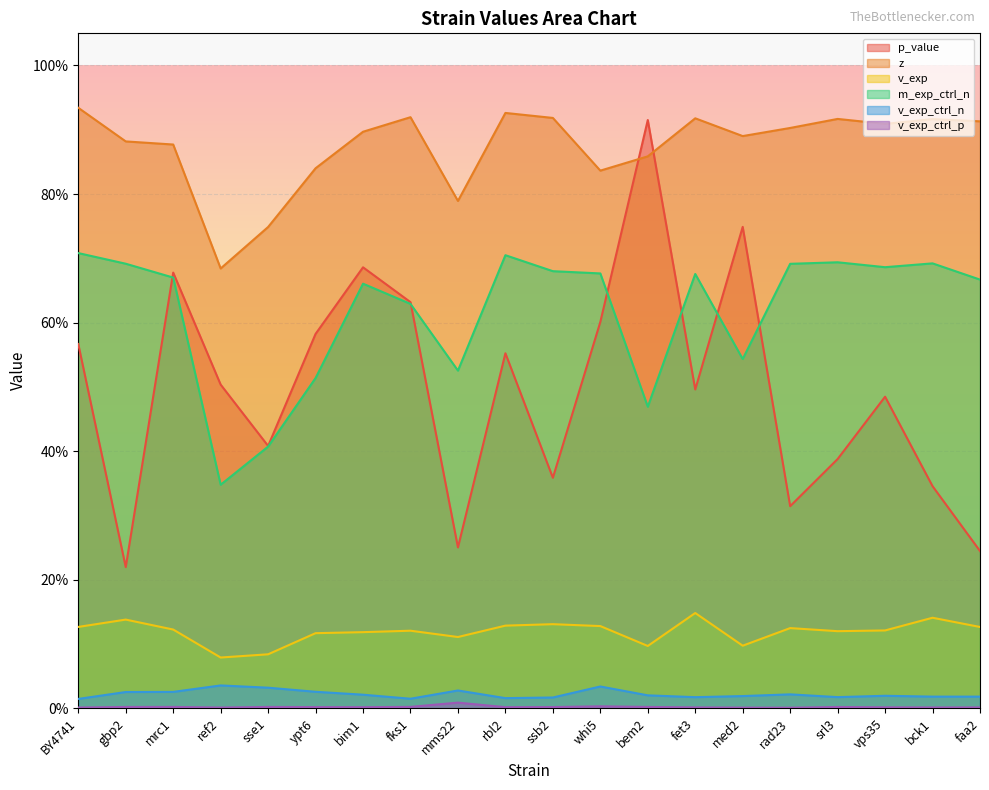

True or false: v_exp_ctrl_p and p_value intersect in this chart.

False